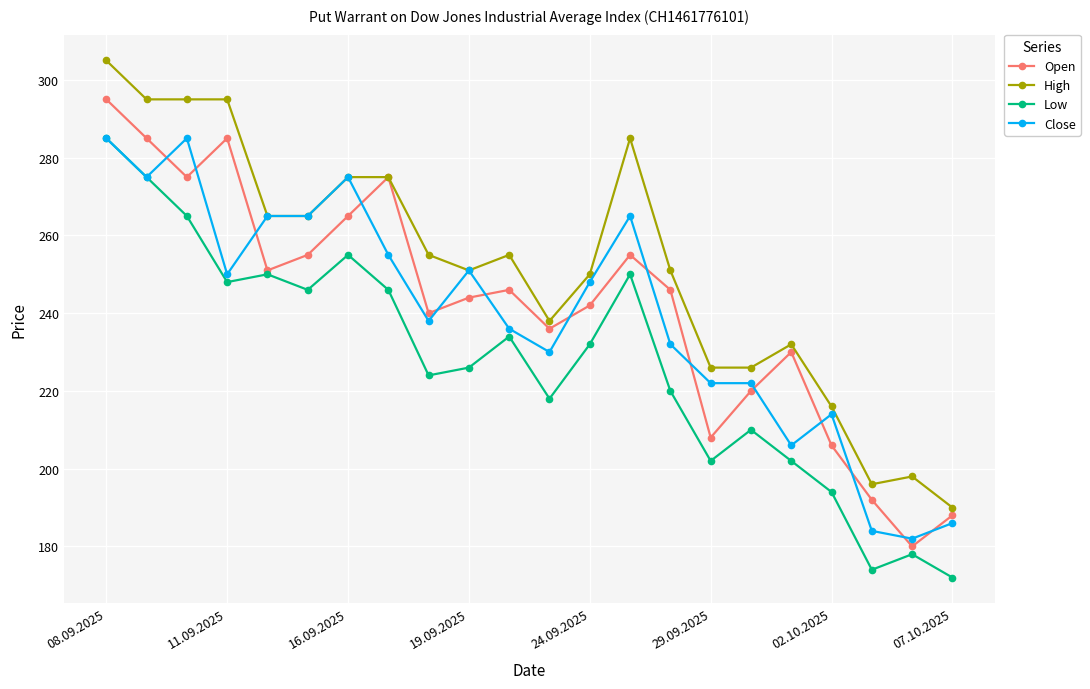

What is the value of the Open point at the 9th from the left?

240